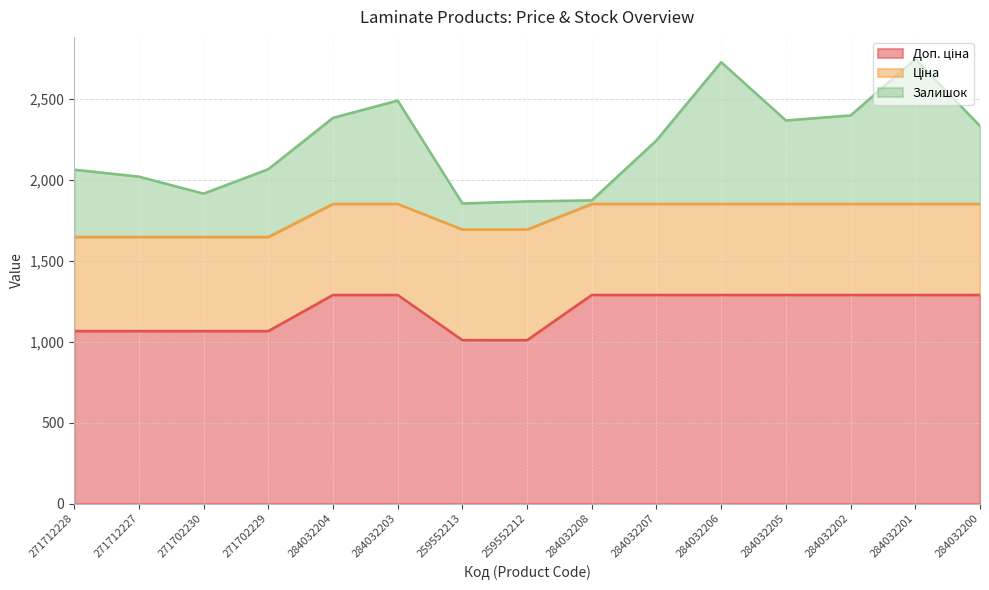

How many intersections are there between Залишок and Ціна?

6